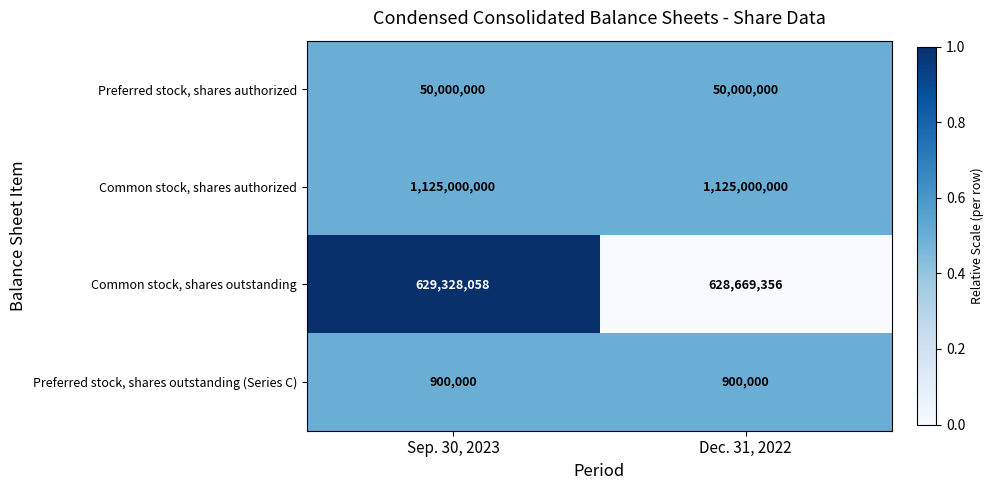

What is the maximum value shown in the chart?

1125000000